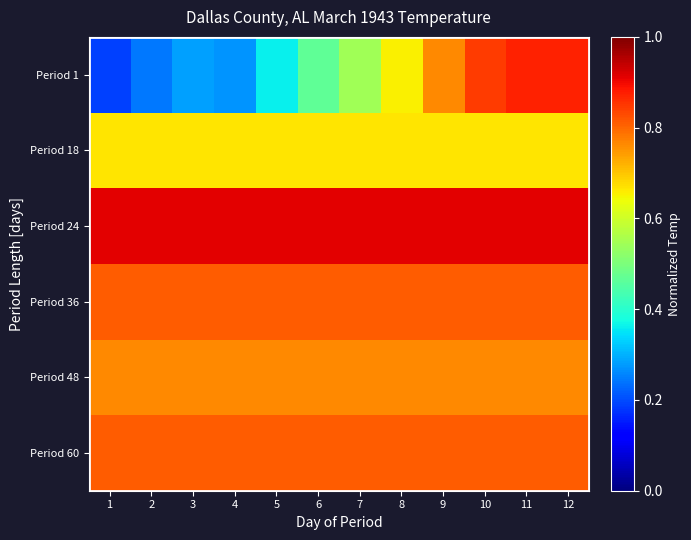

Read the Period 18 value at 6.

0.7